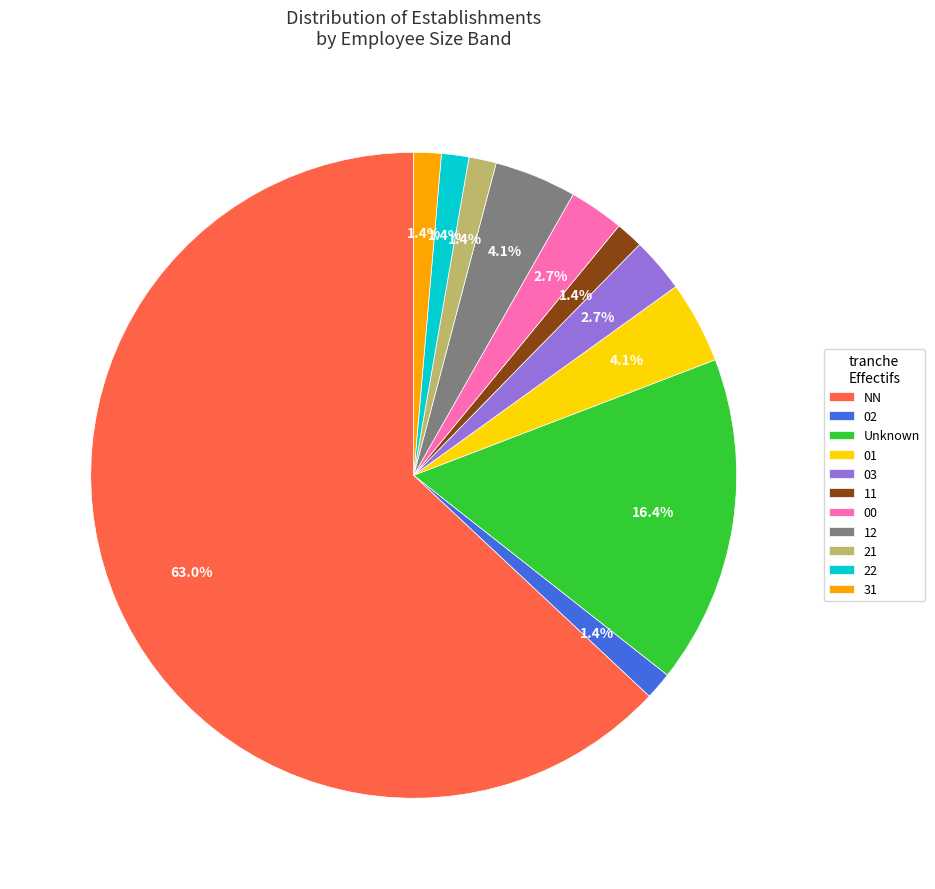

What is the largest slice in the pie chart?

NN